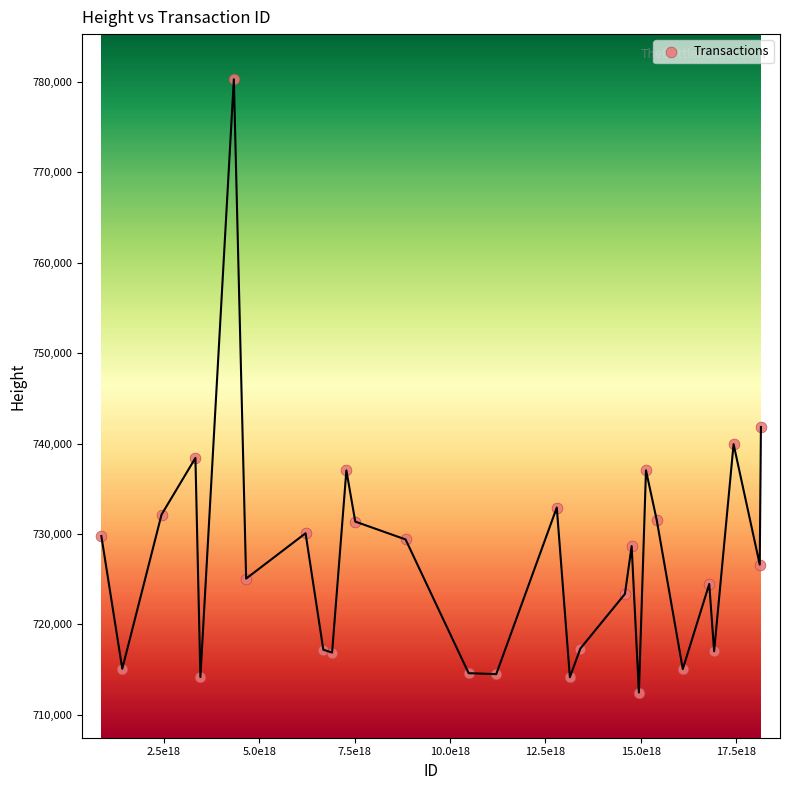

What is the range of X values (max minus min)?

17290496899813519360